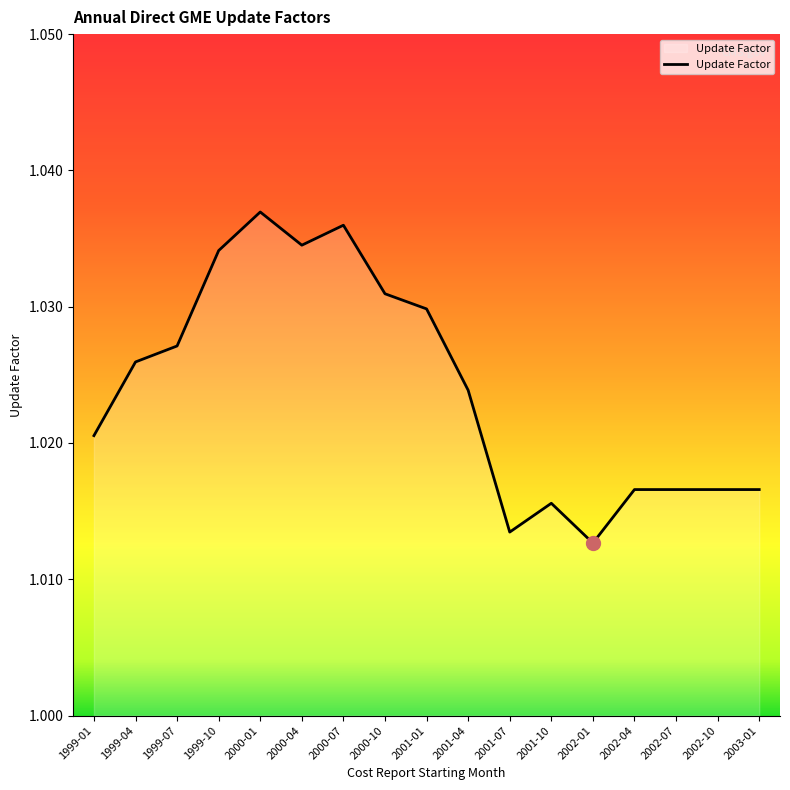

Is it true that the value at 1999-04 is 0.4?

False